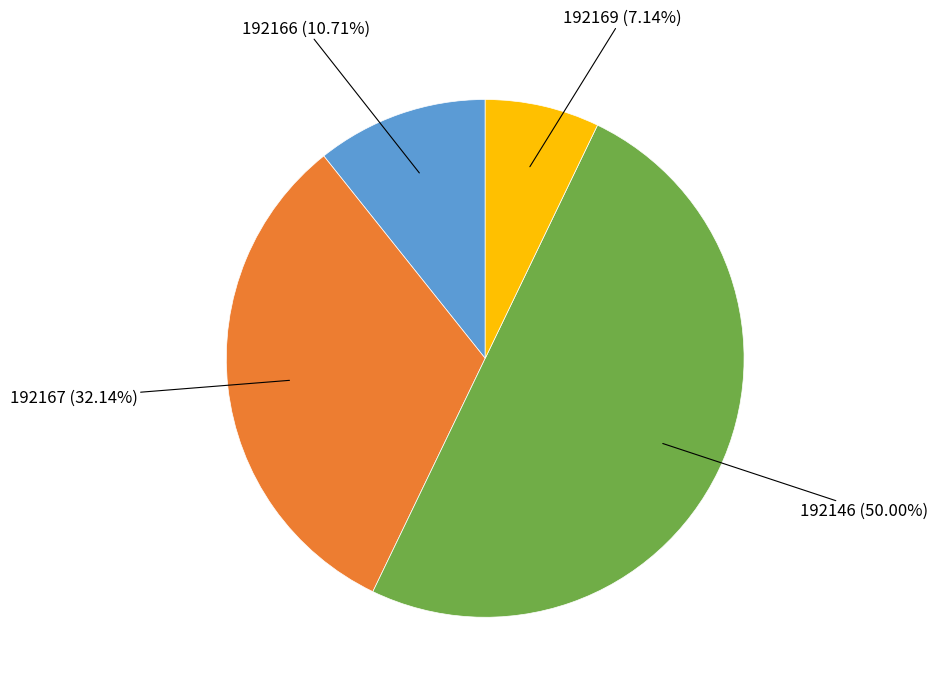

How many segments does this pie chart have?

4